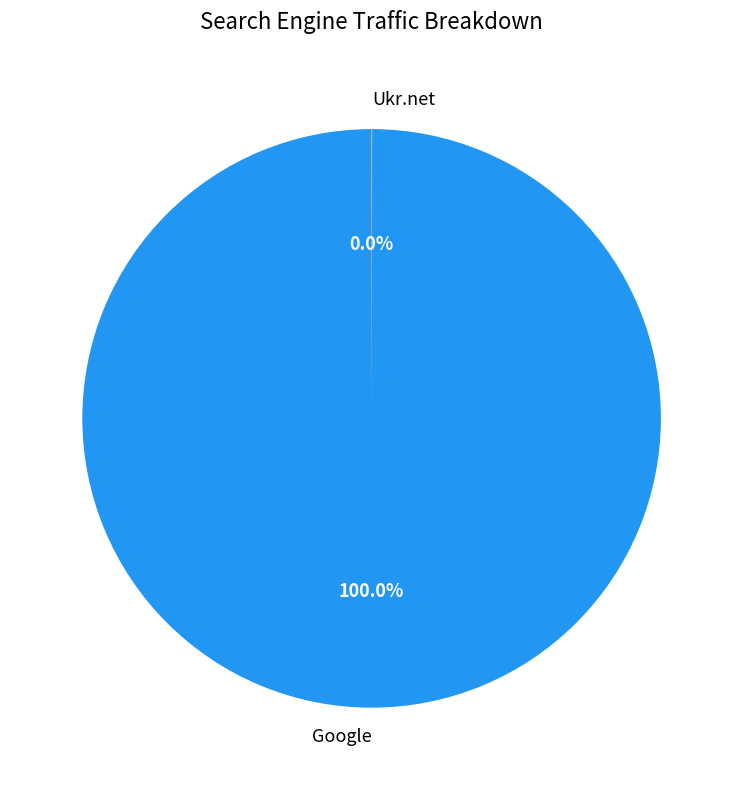

Which category has the biggest portion of the pie?

Google